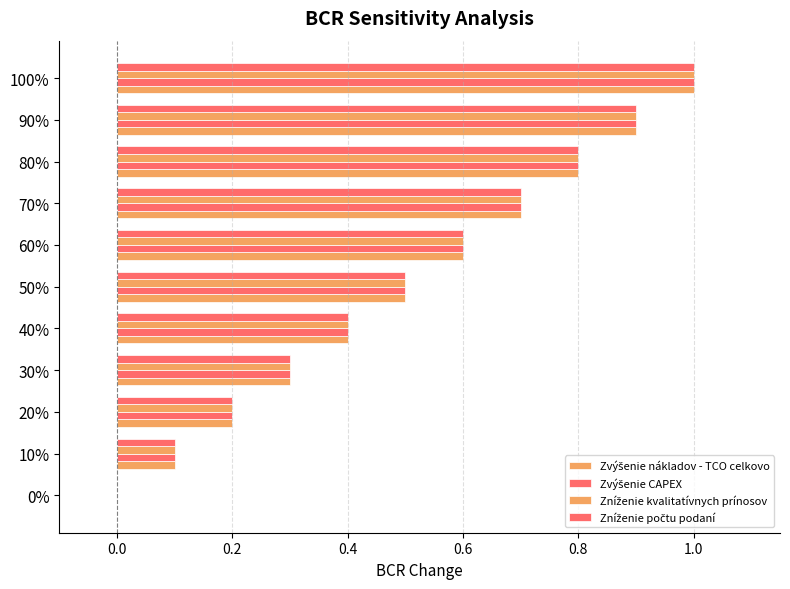

Count the number of data series in this chart.

4